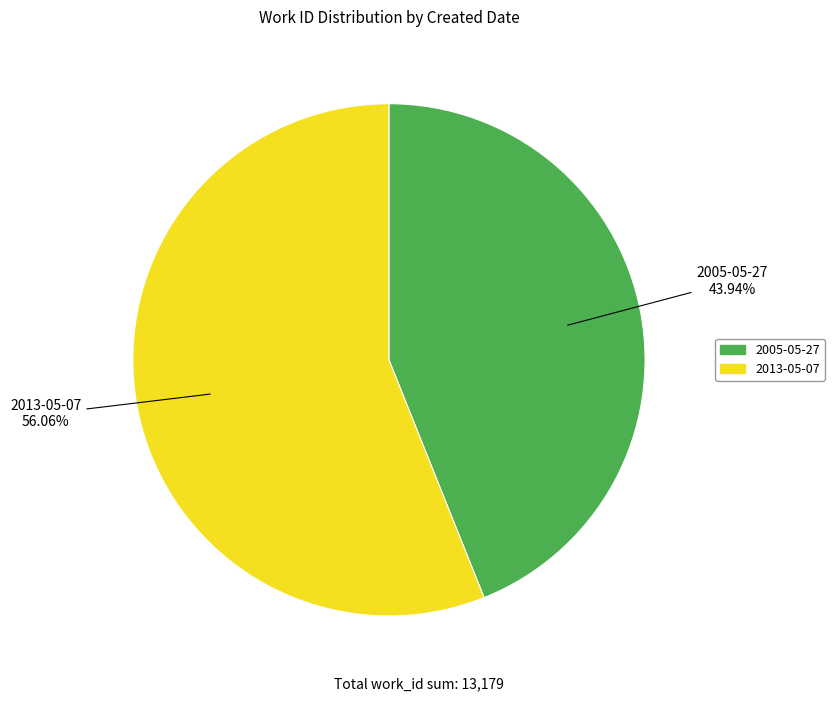

Between 2013-05-07 and 2005-05-27, which is larger?

2013-05-07